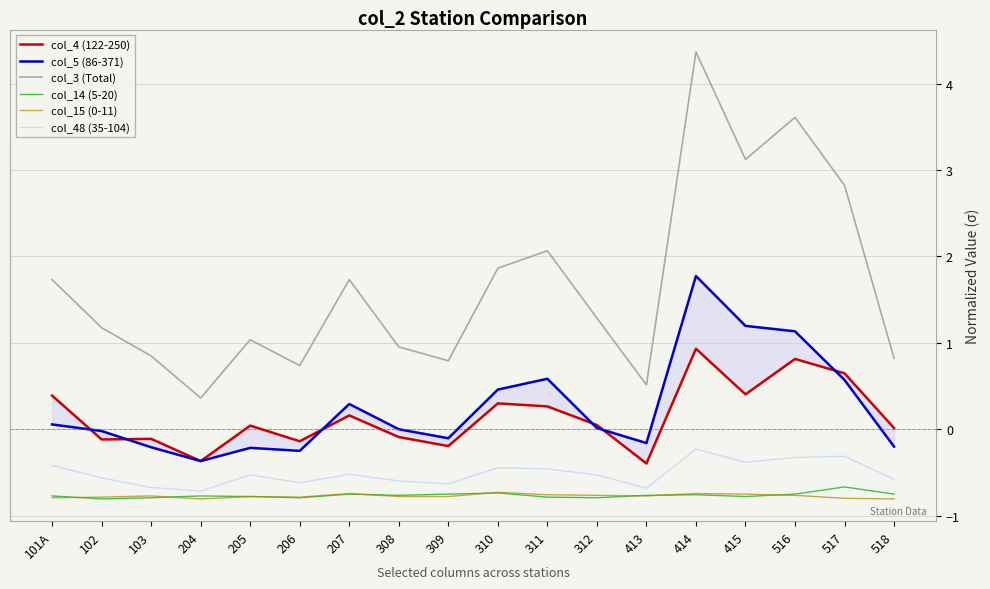

What is the difference between the second highest and minimum values in the col_48 (35-104) series?

0.4